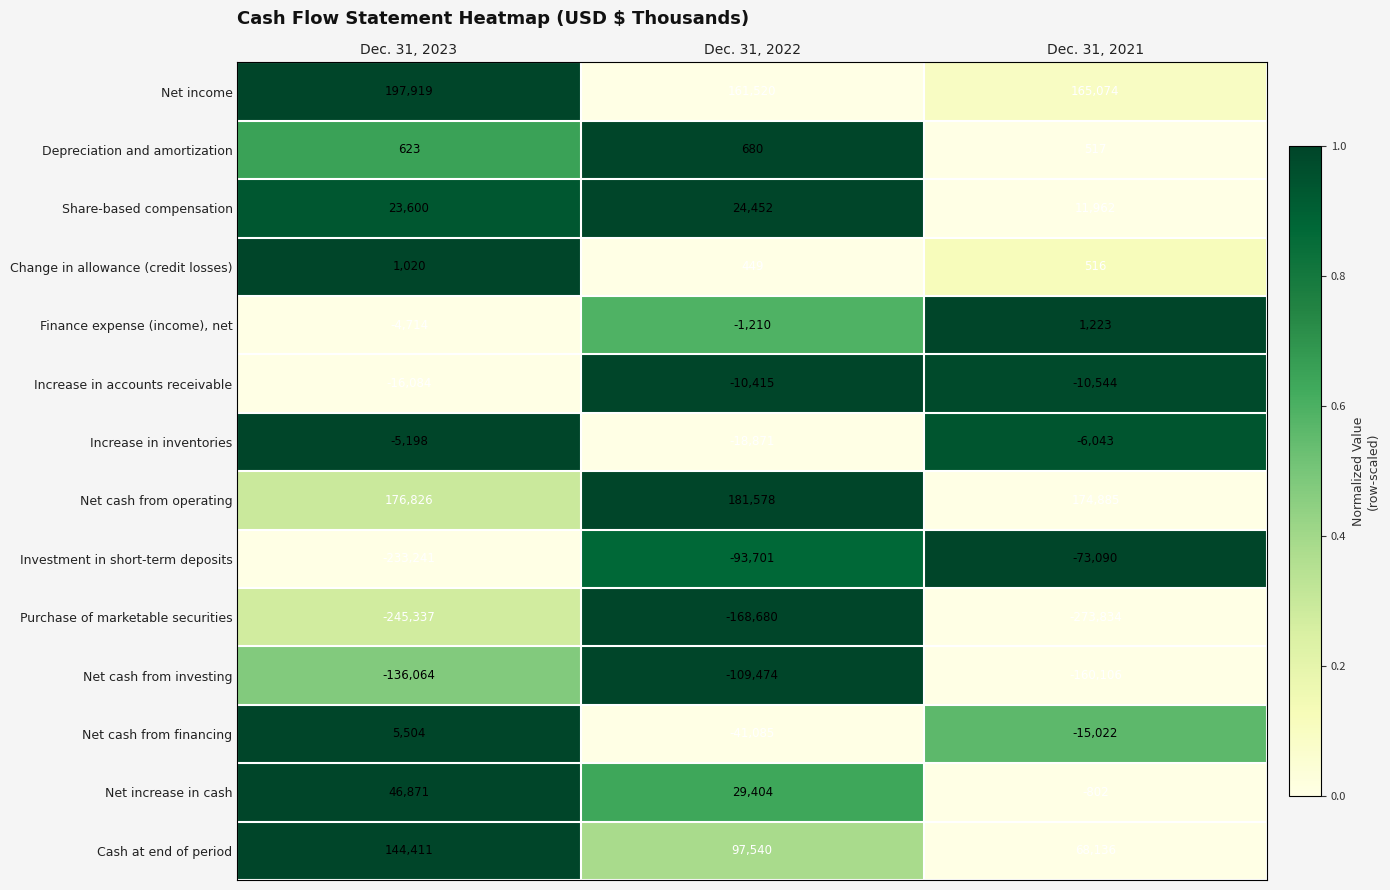

What is the maximum value shown in the chart?

197919